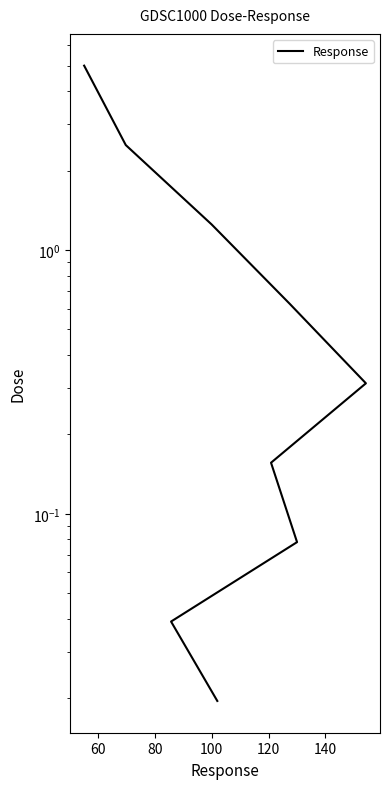

True or false: there are more than 2 points higher than both neighbors.

False